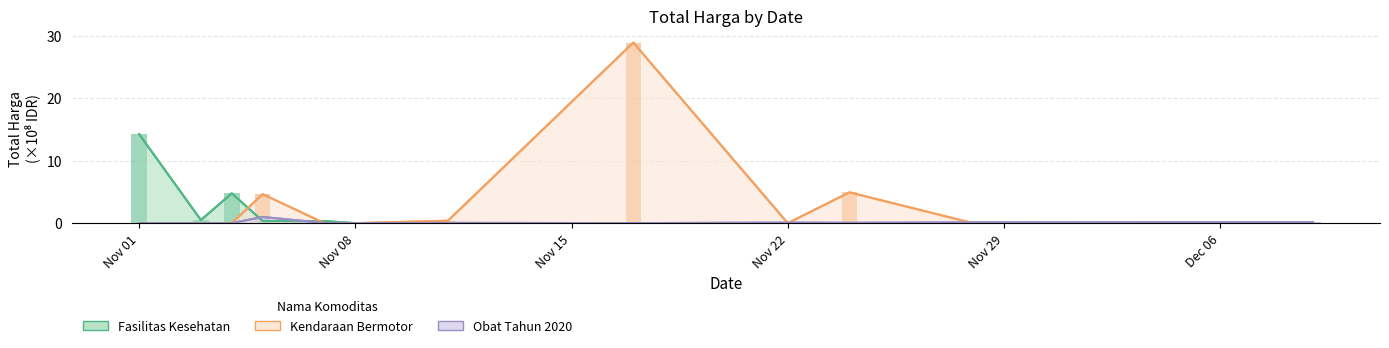

What is the maximum value for Fasilitas Kesehatan?

14.3